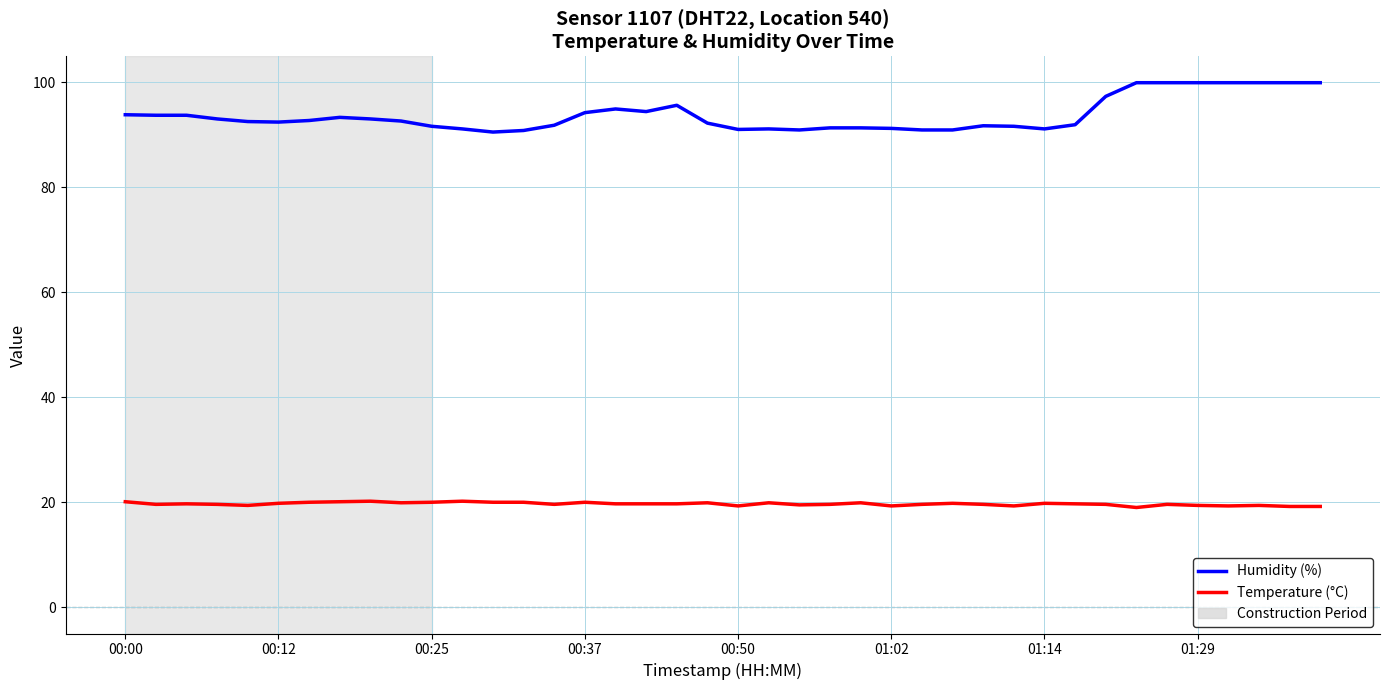

What is the maximum value shown in the chart?

99.9